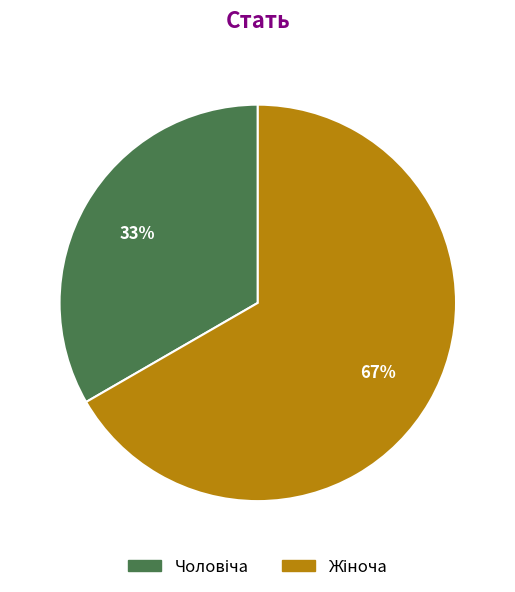

To the nearest percent, what is the average slice percentage?

50%